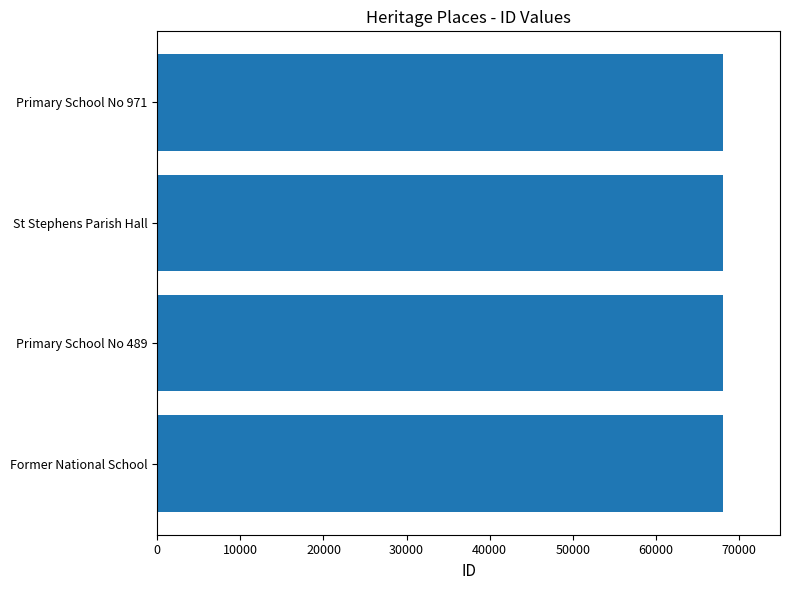

What is the average value?

68104